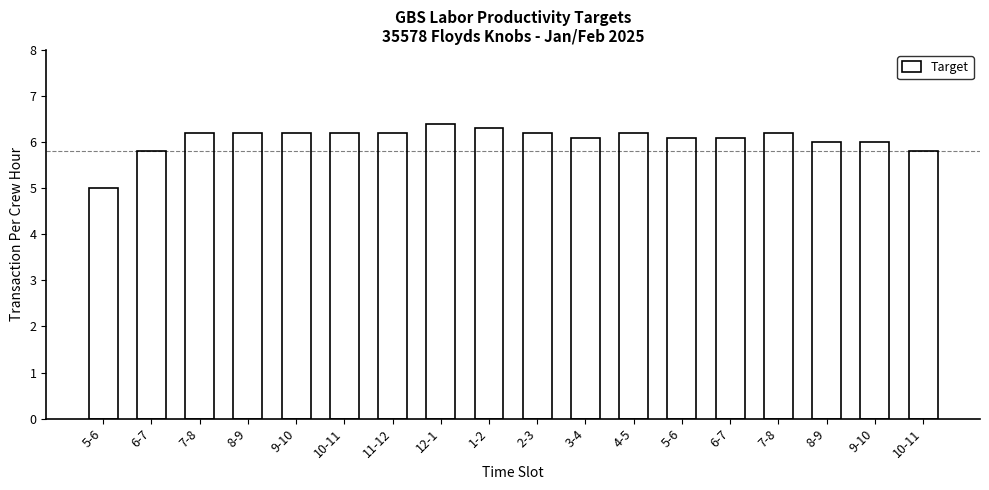

Does the chart contain stacked bars?

No